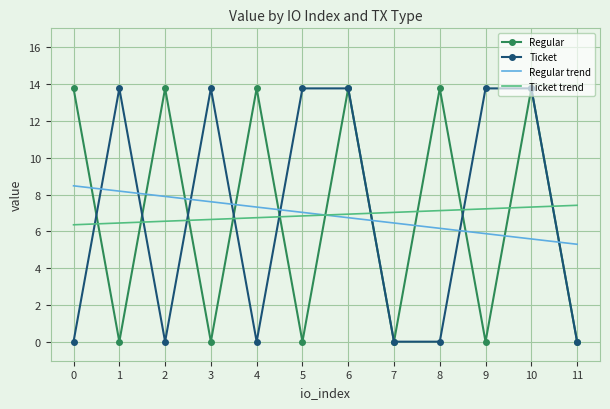

Between 2 and 10, which series saw the biggest shift?

Ticket